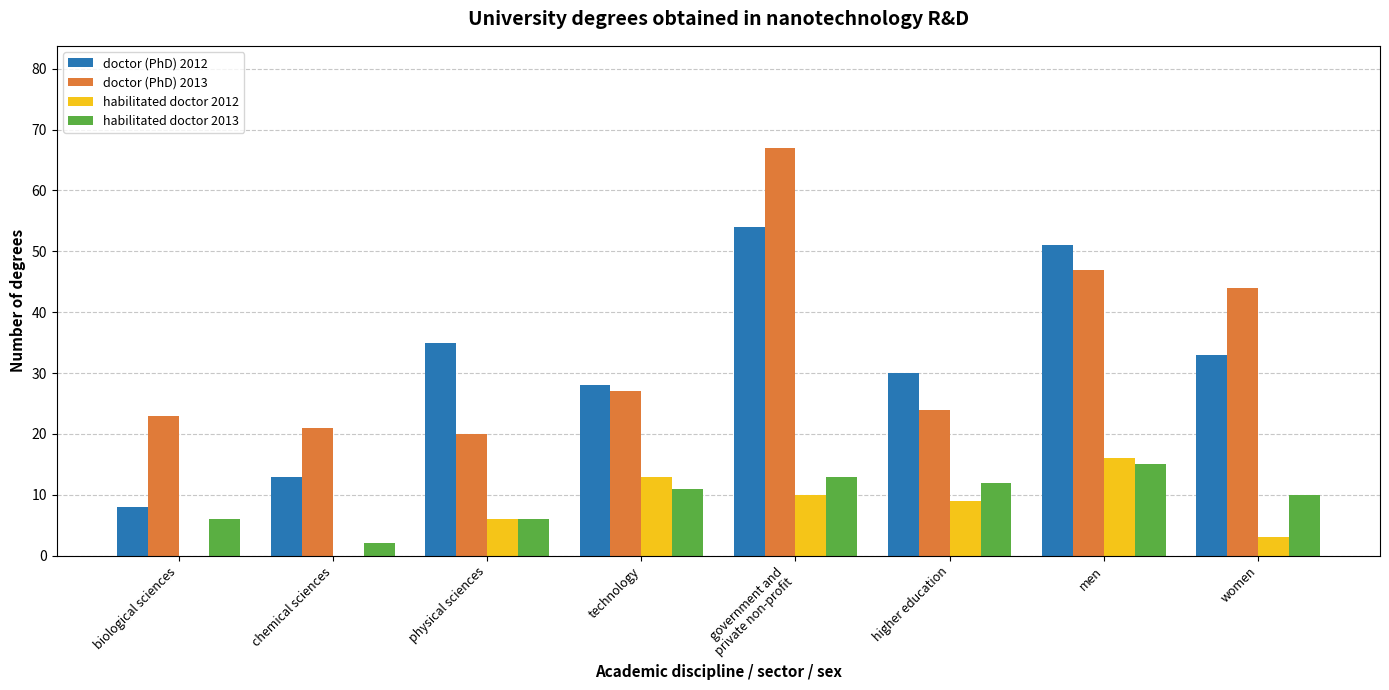

Is the value of habilitated doctor 2012 at biological sciences greater than the value of doctor (PhD) 2013 at technology?

No